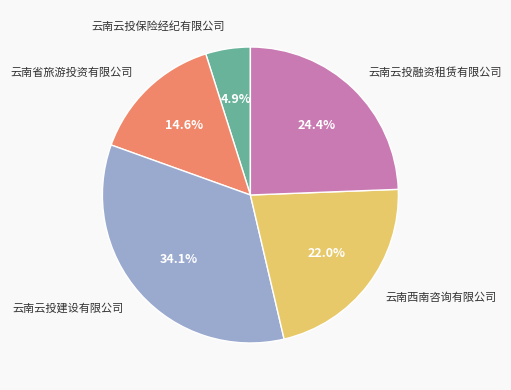

Count the number of slices in the pie.

5